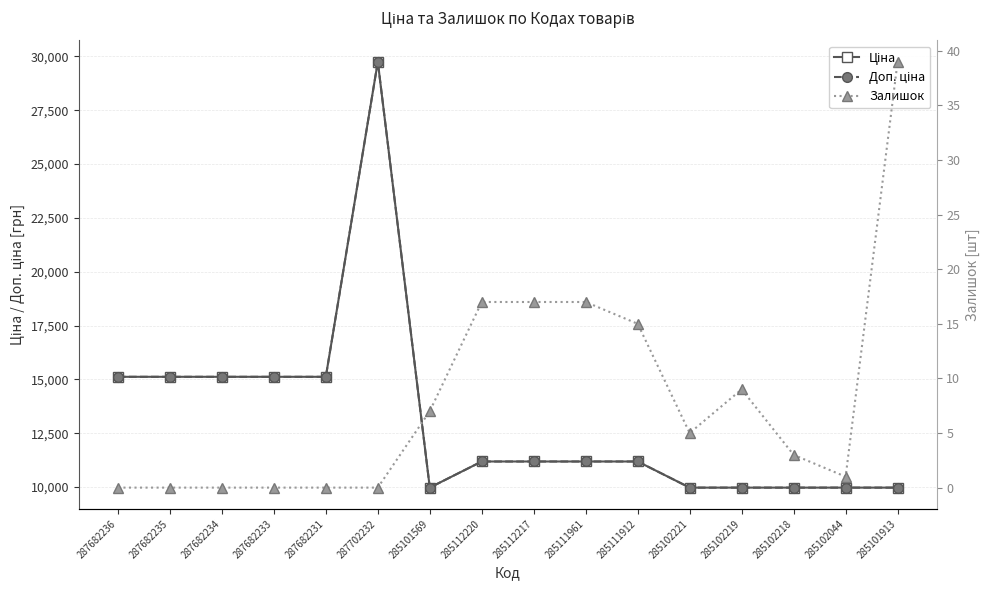

Does the chart display data point markers on the line(s)?

Yes